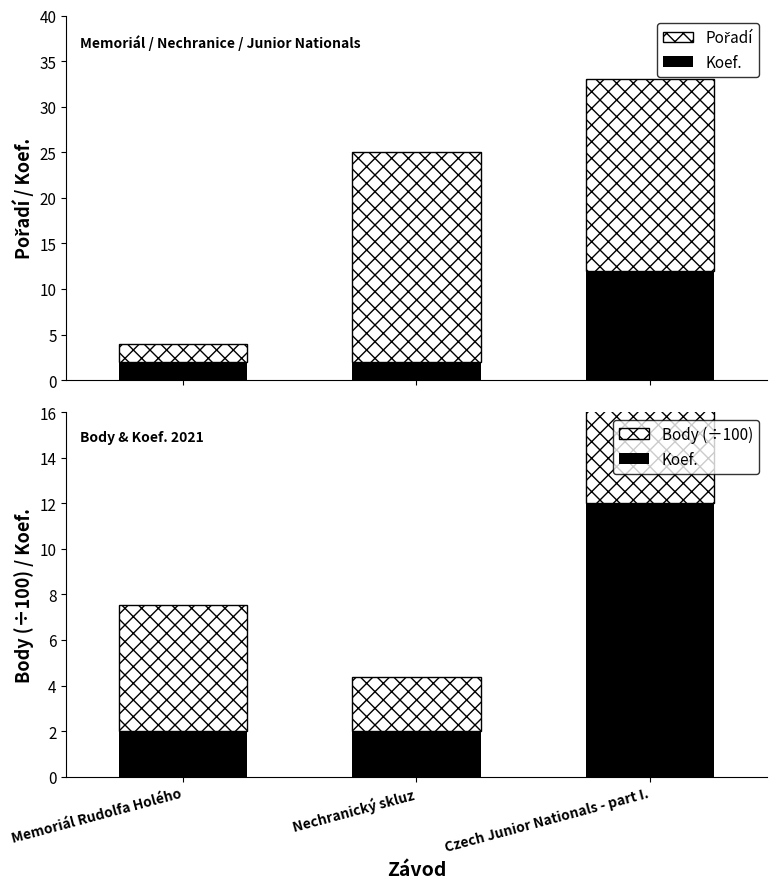

Which category has the lowest value in the Pořadí series?

Memoriál Rudolfa Holého